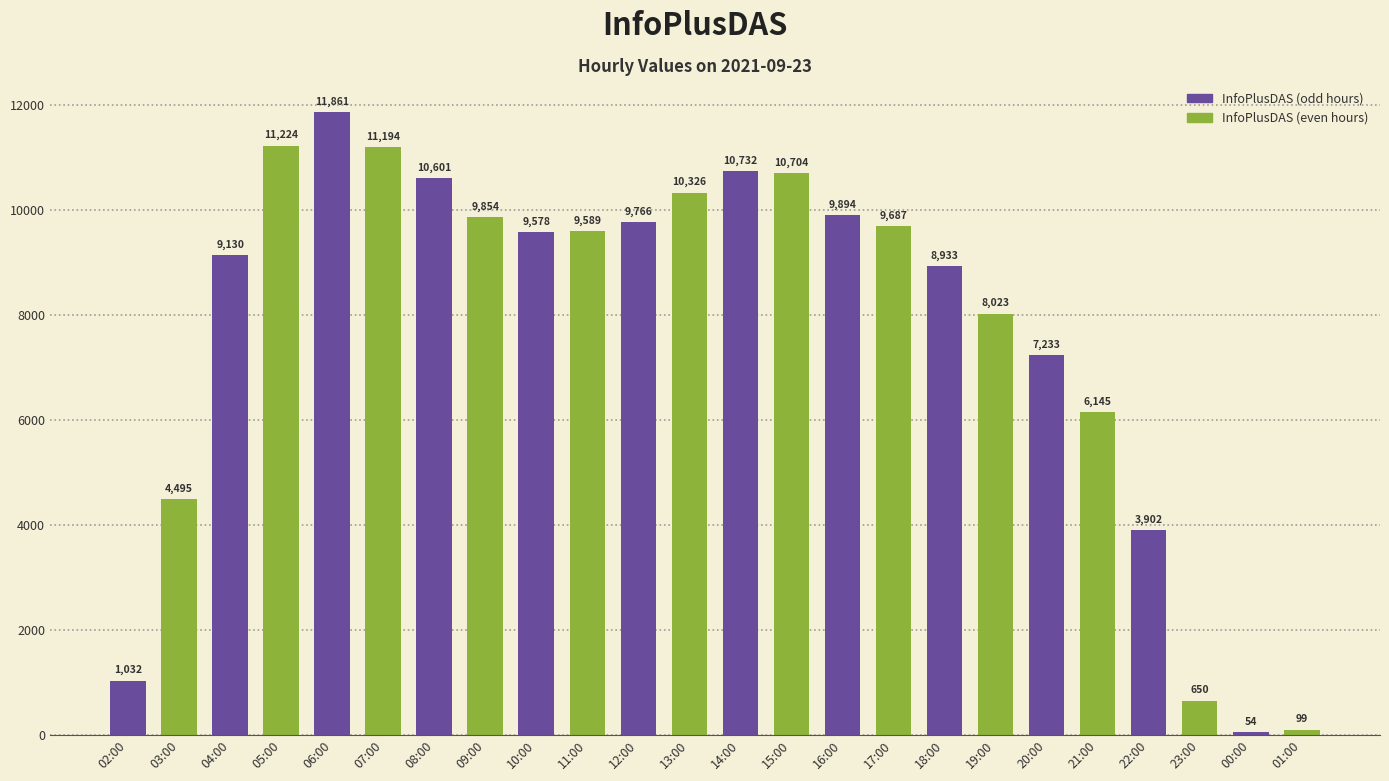

At which label is the value closest to 5957?

21:00